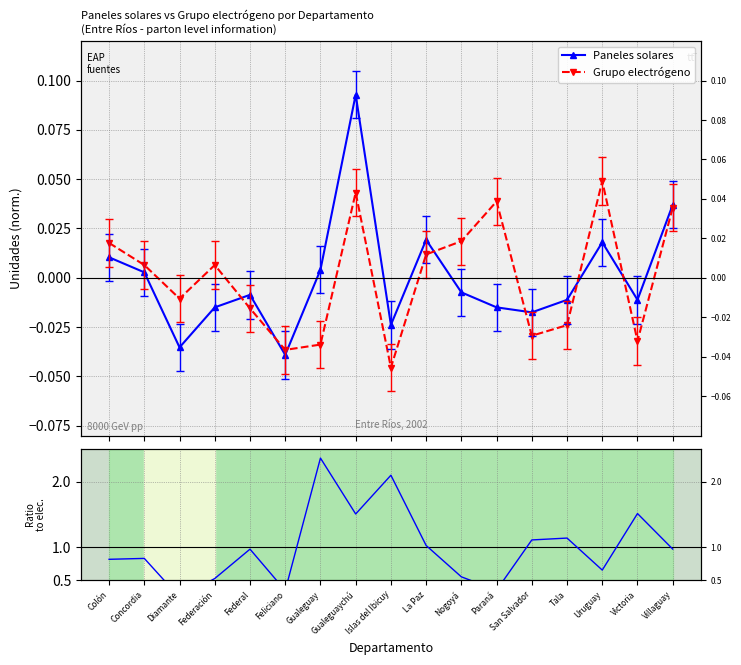

Which has a higher value, La Paz or Gualeguaychú?

Gualeguaychú